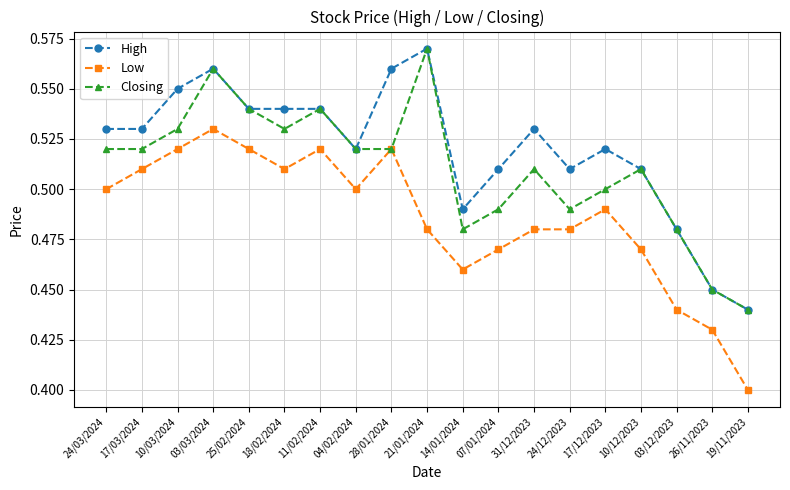

List the series in order of their overall mean, highest first.

High, Closing, Low